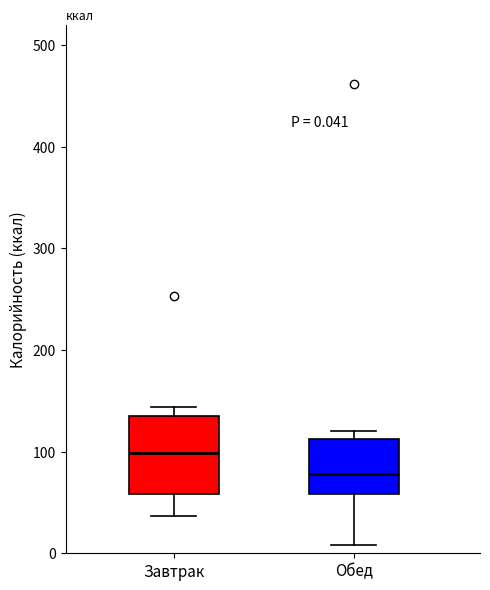

Which box's median line is the highest?

Завтрак